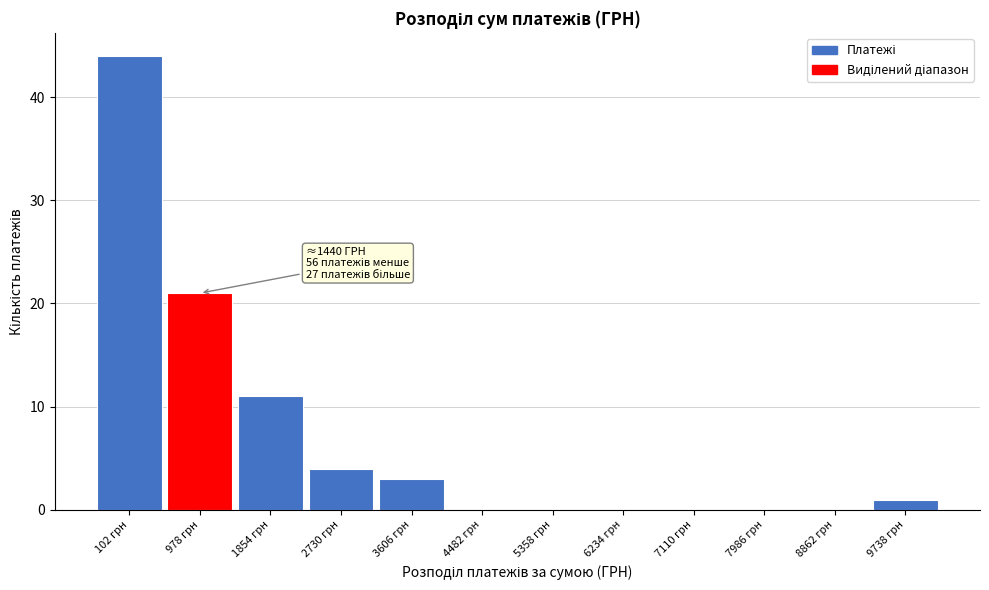

Reading right to left, transcribe all the data shown in this chart.

9738 грн=1	8862 грн=0	7986 грн=0	7110 грн=0	6234 грн=0	5358 грн=0	4482 грн=0	3606 грн=3	2730 грн=4	1854 грн=11	978 грн=21	102 грн=44